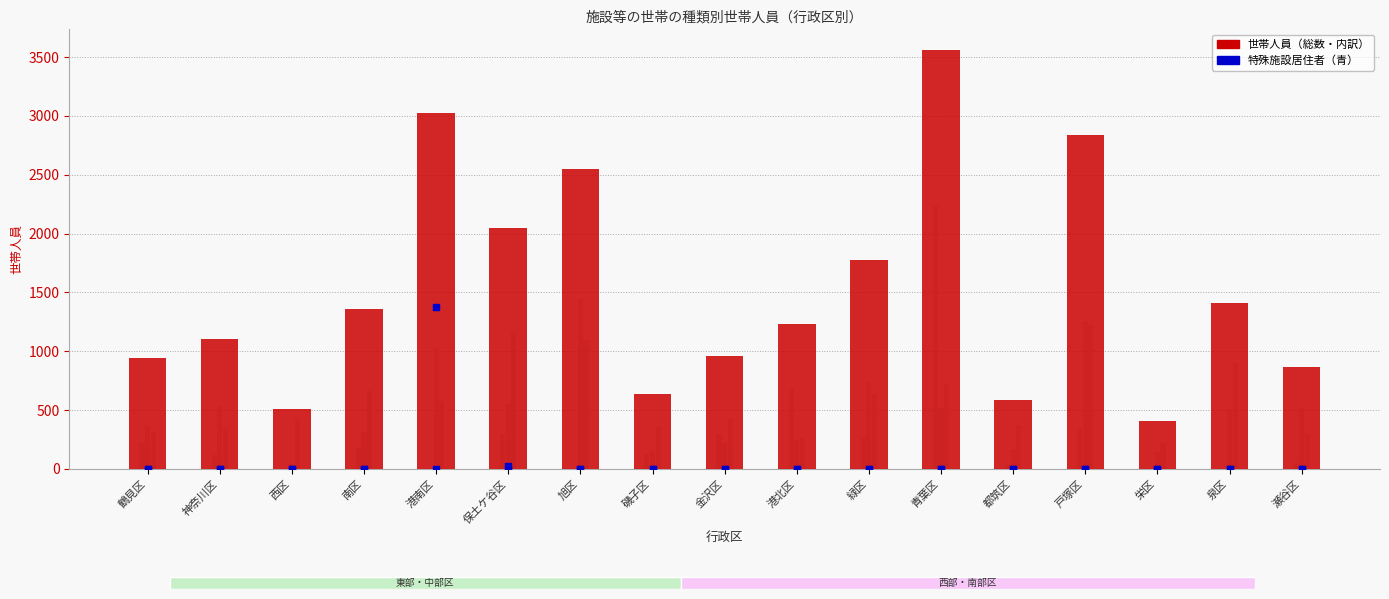

Which series contains the highest Y value?

世帯人員総数